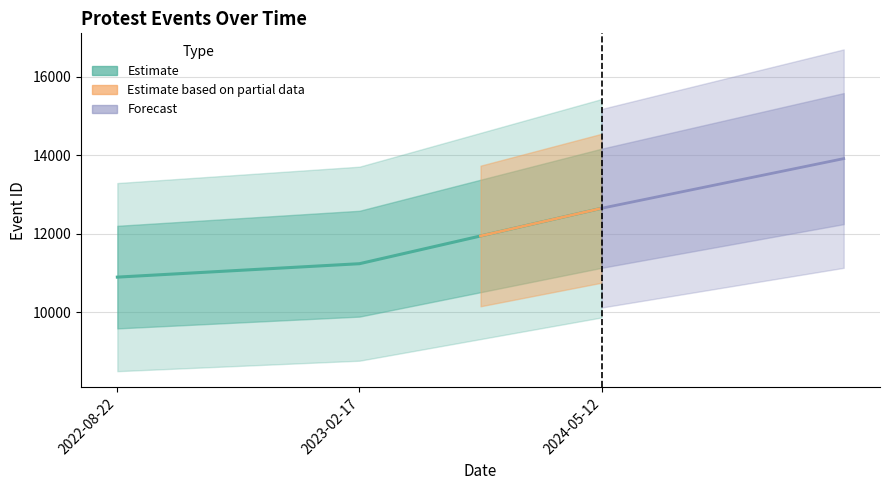

What is the sum of all values?

34788